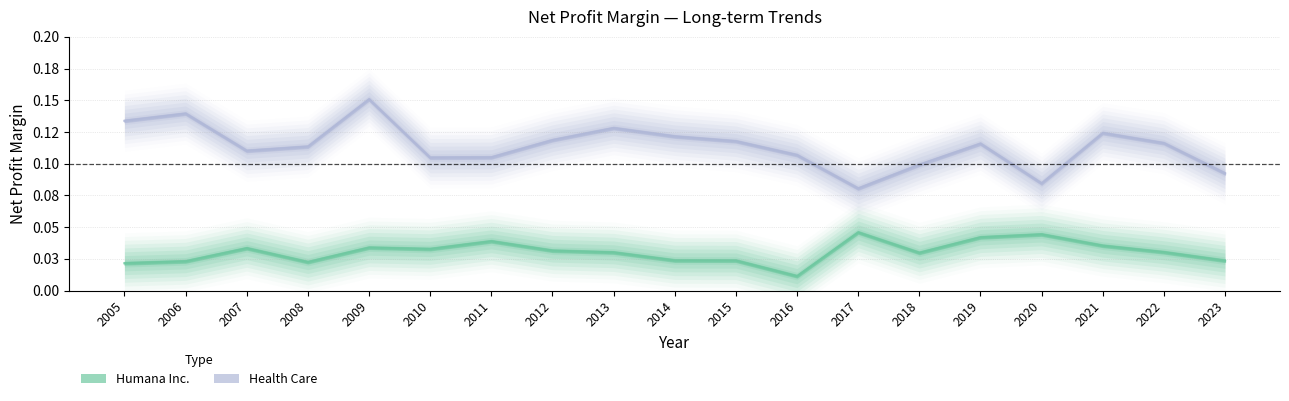

At which category does Humana Inc. reach its first local peak?

2007